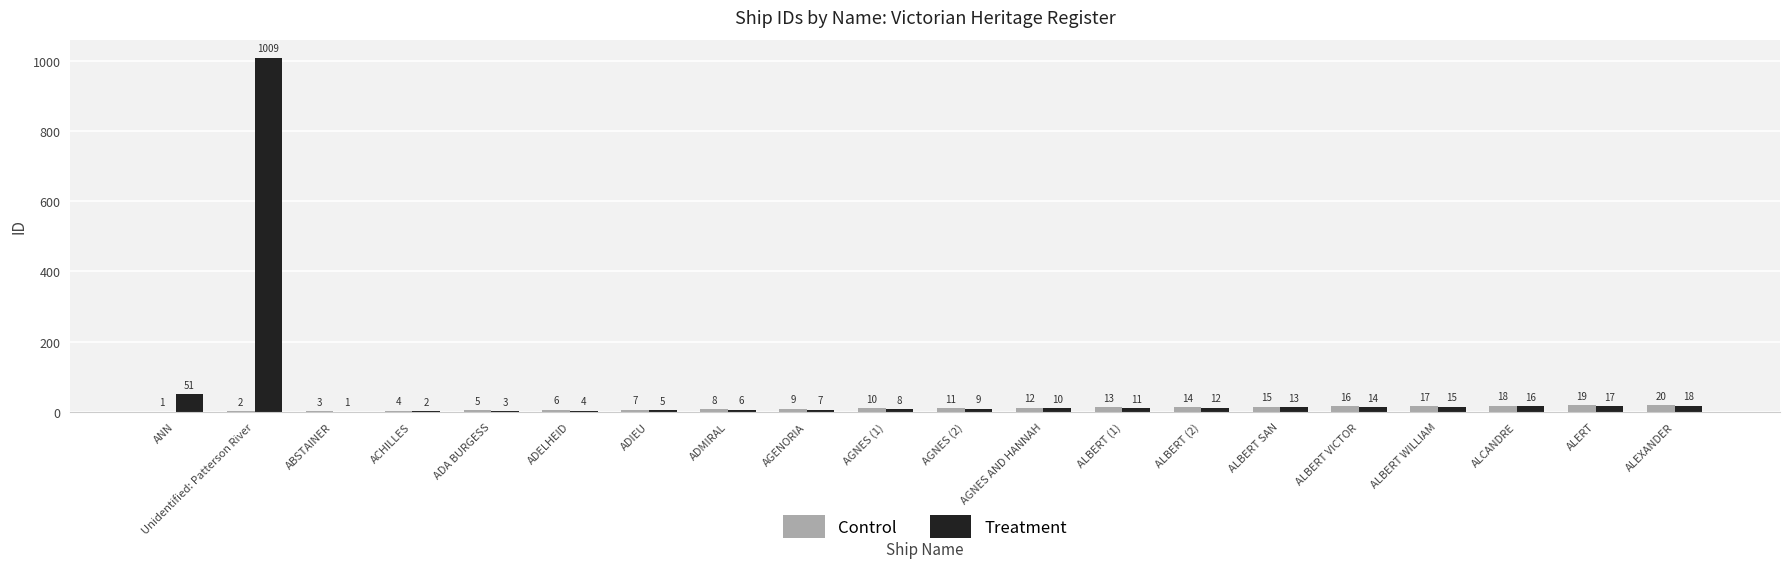

What is the sum of the Treatment values at AGNES AND HANNAH and AGENORIA?

17